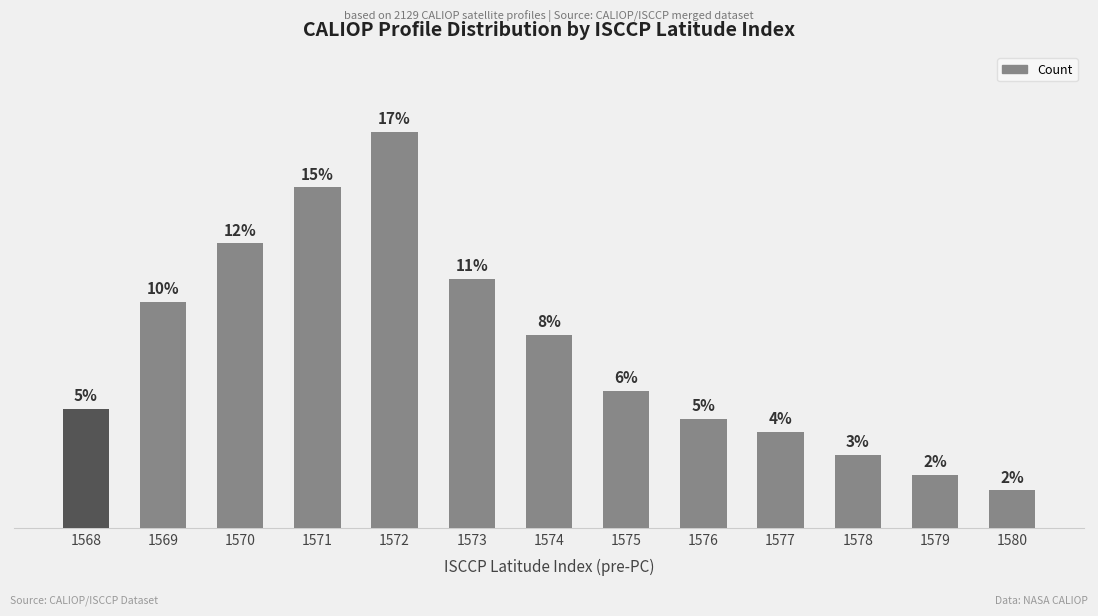

Are the bars horizontal?

No